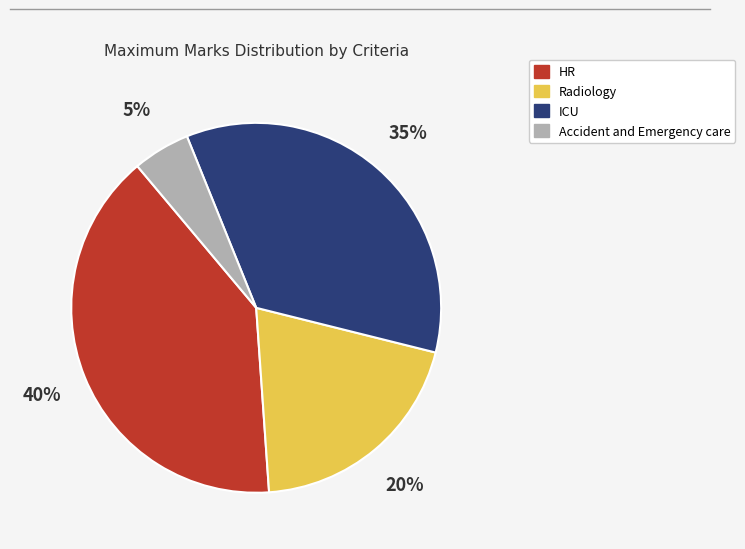

Rank the categories by value from lowest to highest.

Accident and Emergency care, Radiology, ICU, HR